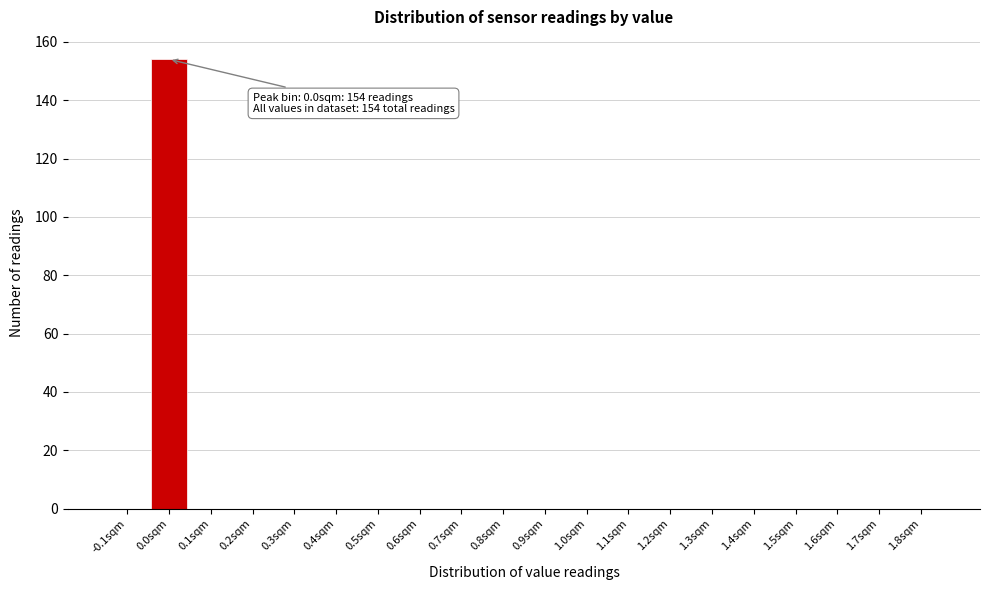

Reading left to right, list all the values displayed in this chart.

-0.1sqm=0	0.0sqm=154	0.1sqm=0	0.2sqm=0	0.3sqm=0	0.4sqm=0	0.5sqm=0	0.6sqm=0	0.7sqm=0	0.8sqm=0	0.9sqm=0	1.0sqm=0	1.1sqm=0	1.2sqm=0	1.3sqm=0	1.4sqm=0	1.5sqm=0	1.6sqm=0	1.7sqm=0	1.8sqm=0